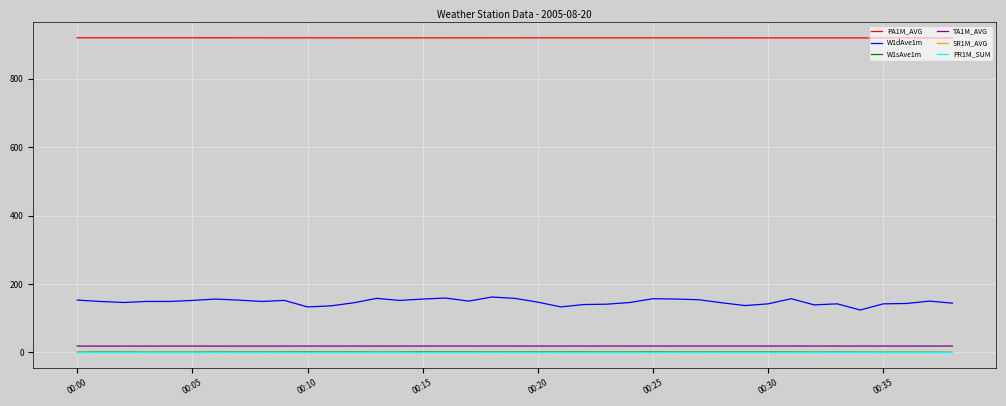

What is the greatest value displayed?

919.9